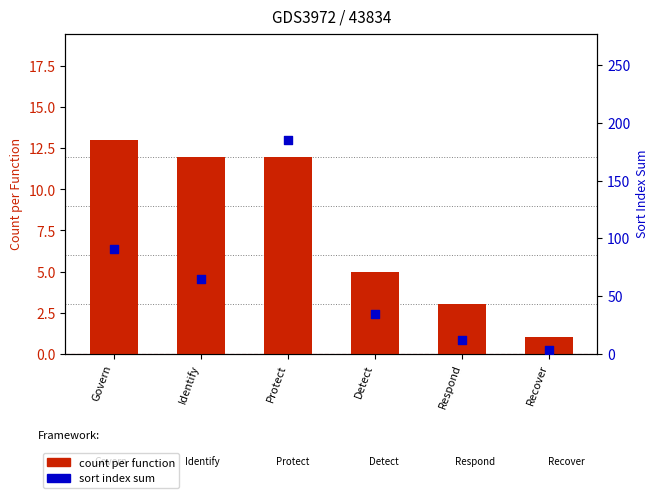

At how many categories does at least one series exceed 159?

1